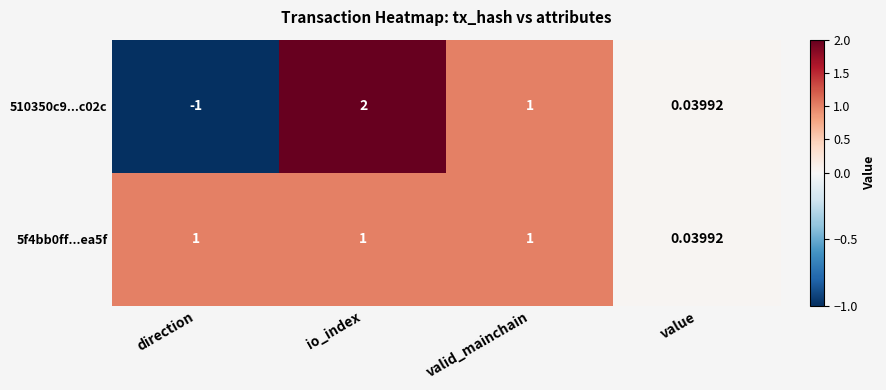

Rank the categories by 510350c9...c02c value from lowest to highest.

direction, value, valid_mainchain, io_index